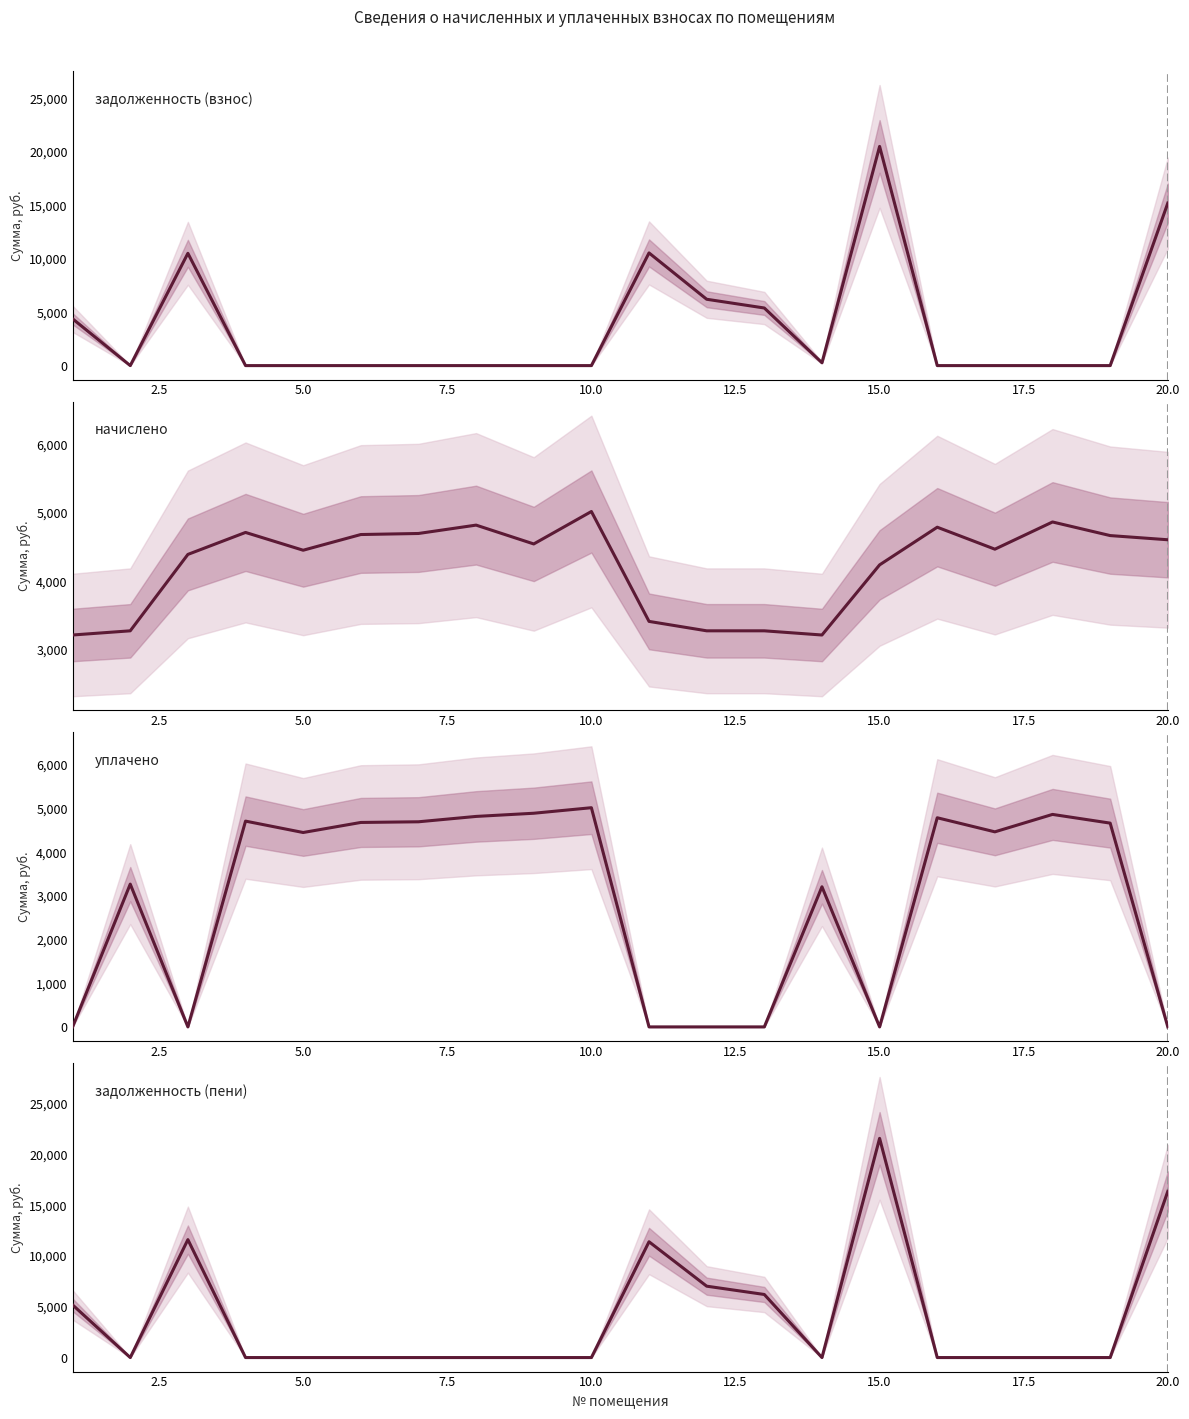

Which series has the largest total across all categories?

начислено